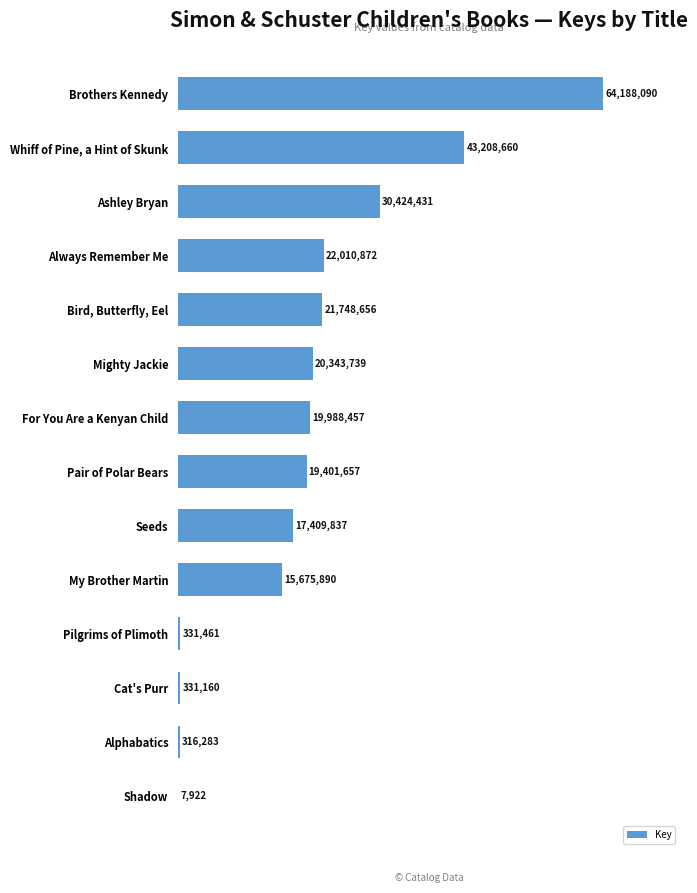

Are the bars horizontal?

Yes